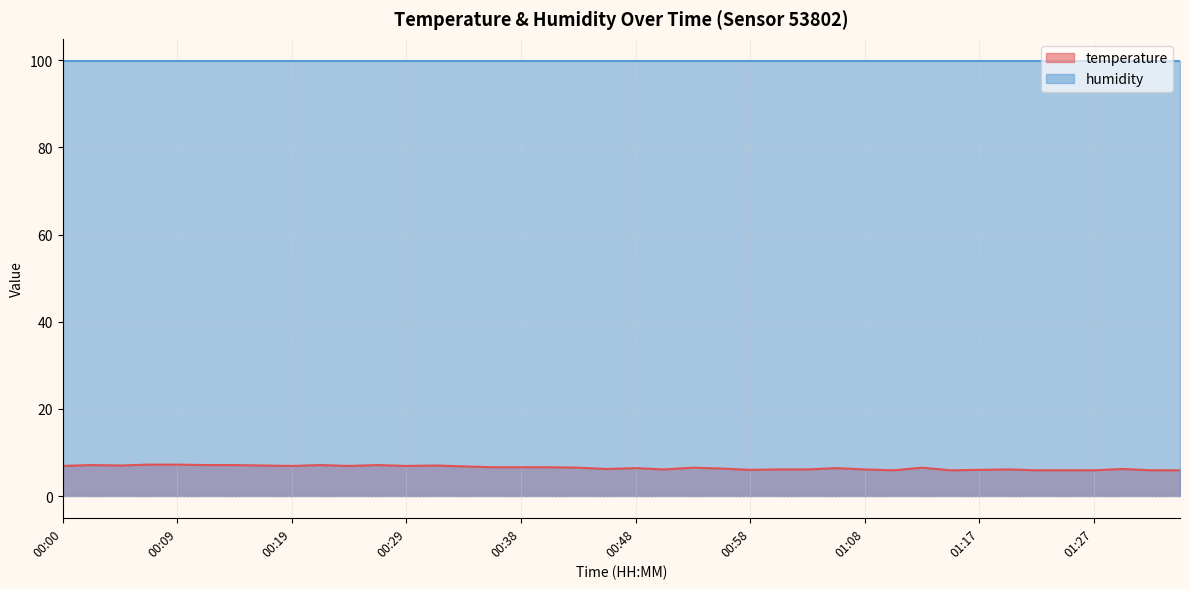

Rank the categories by value from lowest to highest.

01:10, 01:15, 01:22, 01:25, 01:27, 01:32, 01:34, 00:58, 01:17, 00:51, 01:00, 01:03, 01:08, 01:20, 00:46, 01:30, 00:55, 00:48, 01:05, 00:43, 00:53, 01:13, 00:36, 00:38, 00:41, 00:34, 00:00, 00:19, 00:24, 00:29, 00:04, 00:17, 00:31, 00:02, 00:12, 00:14, 00:21, 00:26, 00:07, 00:09